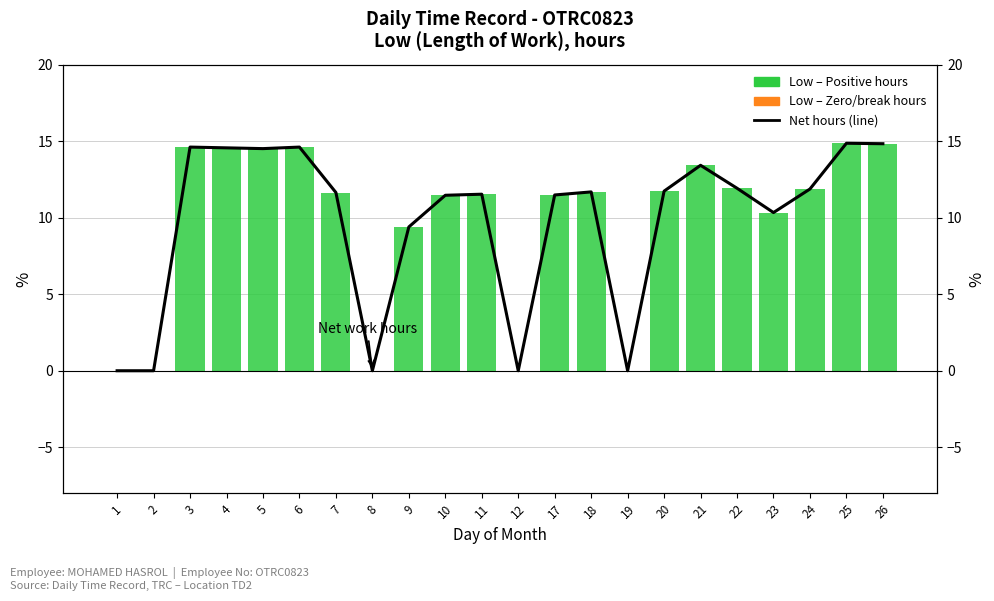

How many groups of bars are there?

22